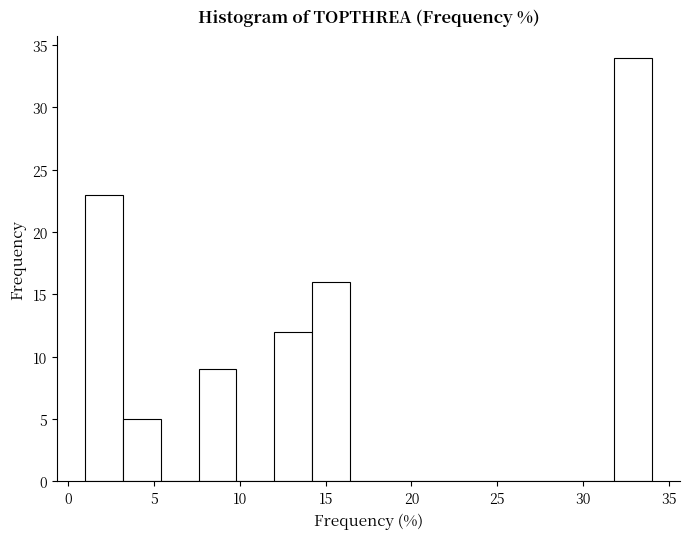

Which range on the x-axis has the tallest bar?

31.8 to 34.0